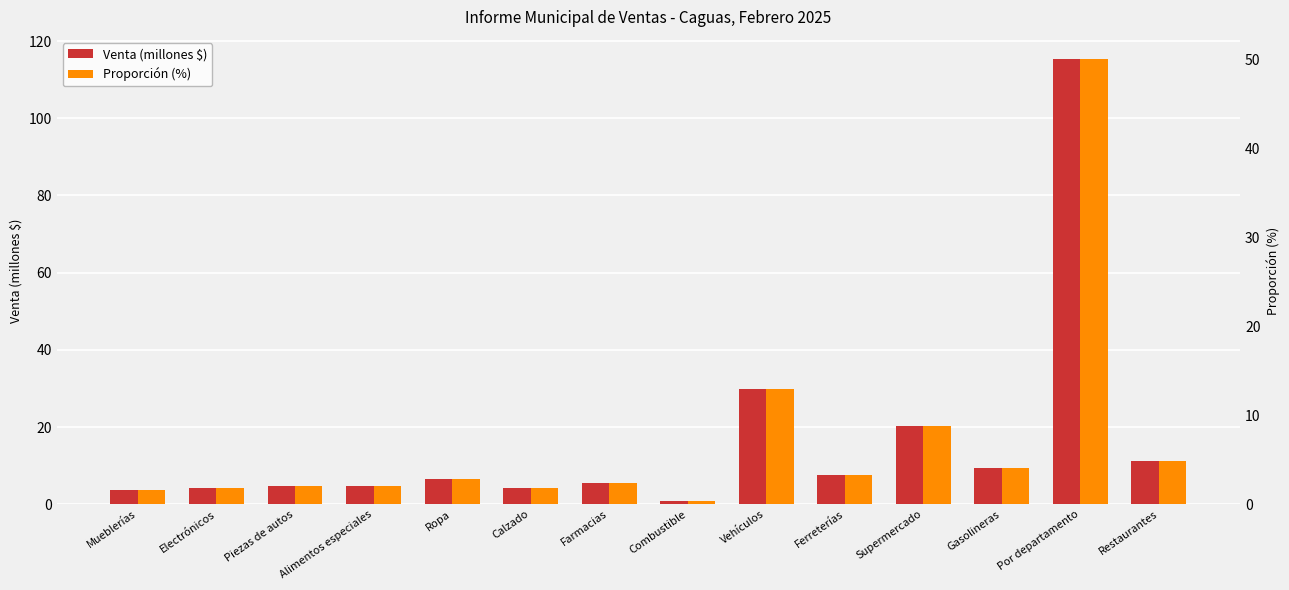

How many values in the Venta (millones $) series are below 6?

7